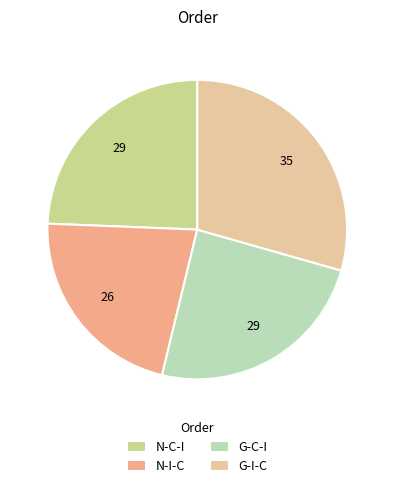

The N-I-C slice represents 26% of the pie. True or false?

True